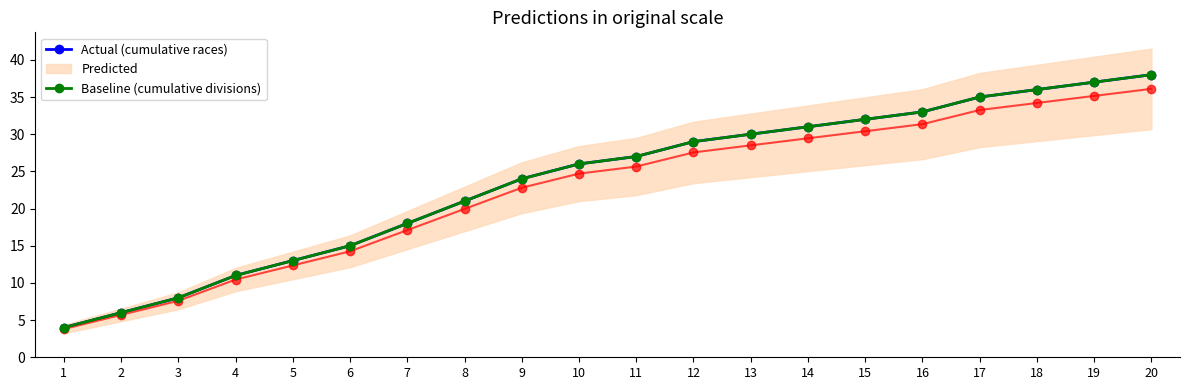

Reading left to right, what are all the values shown in this chart?

Actual (cumulative races): 1=4	2=6	3=8	4=11	5=13	6=15	7=18	8=21	9=24	10=26	11=27	12=29	13=30	14=31	15=32	16=33	17=35	18=36	19=37	20=38
Baseline (cumulative divisions): 1=4	2=6	3=8	4=11	5=13	6=15	7=18	8=21	9=24	10=26	11=27	12=29	13=30	14=31	15=32	16=33	17=35	18=36	19=37	20=38